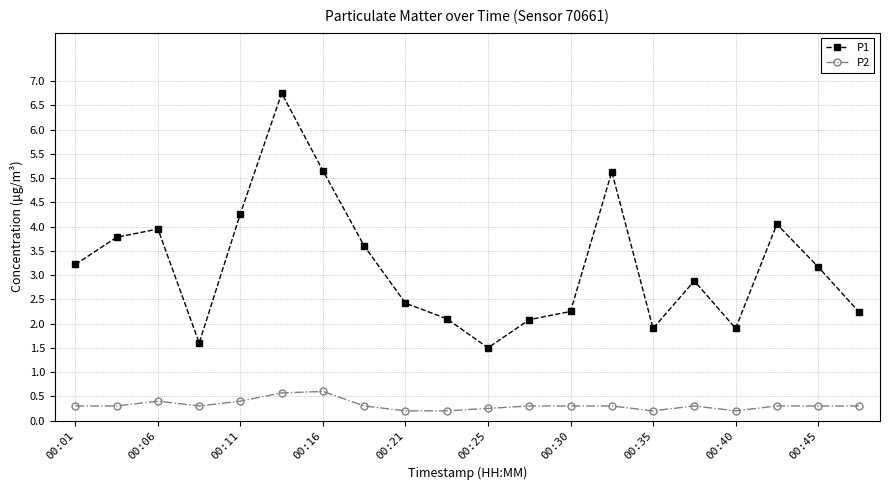

True or false: P1 and P2 intersect in this chart.

False